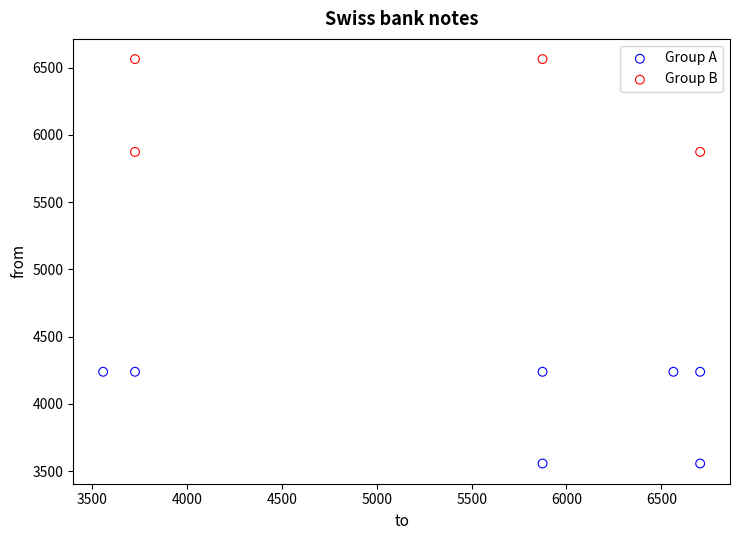

Which series contains the lowest Y value?

Group A